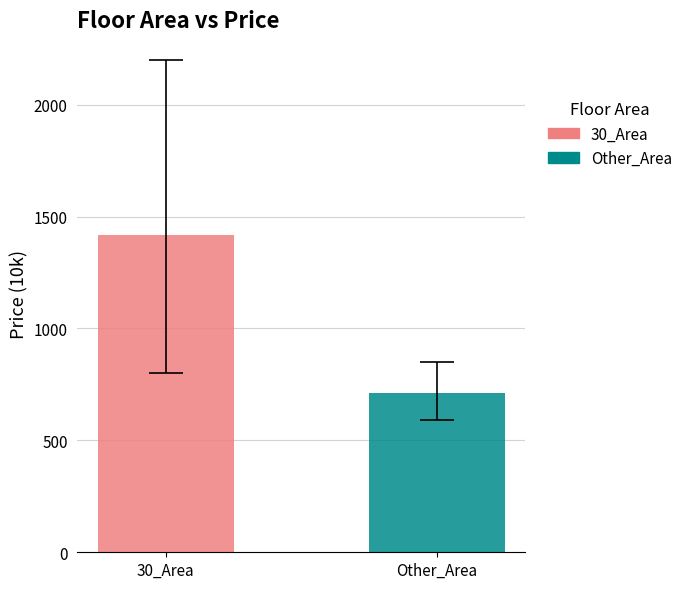

List the series in order of their peak value, highest first.

30_Area, Other_Area